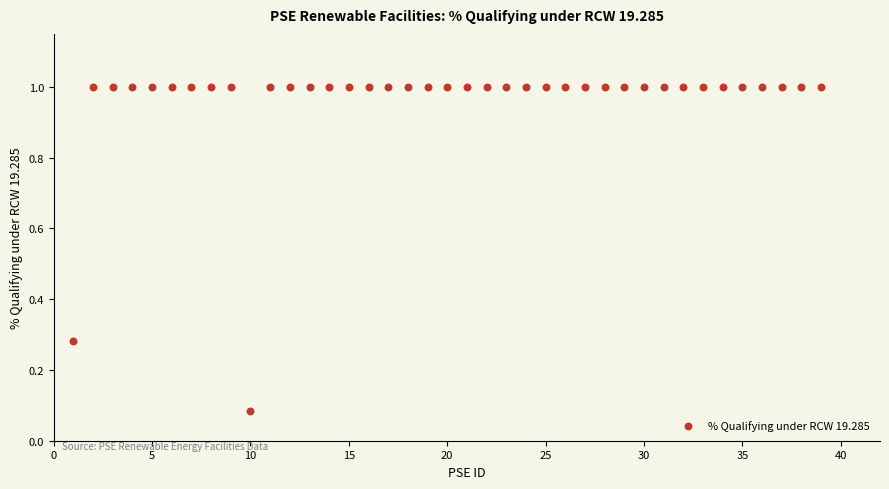

What is the range of X values (max minus min)?

38.0